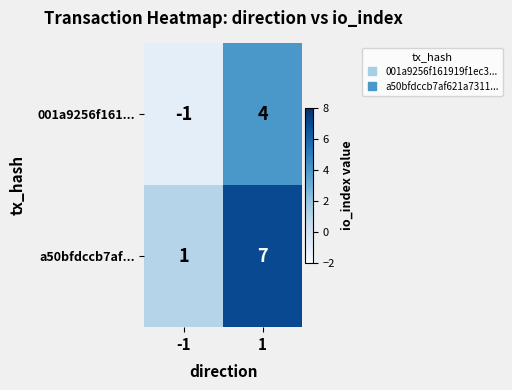

Read the a50bfdccb7af... value at 1.

7